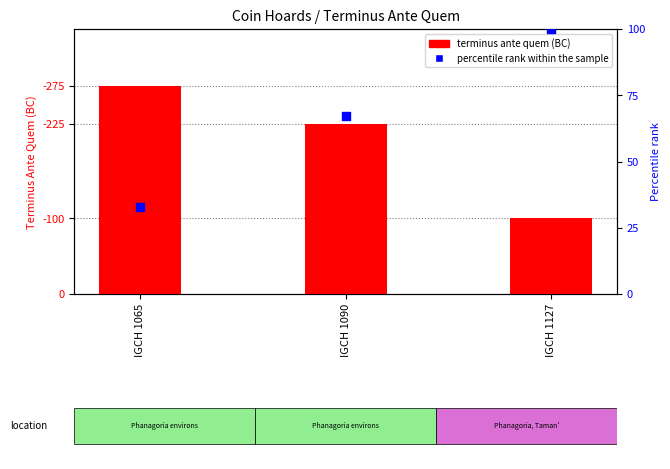

Which series reaches the minimum Y coordinate?

percentile rank within the sample